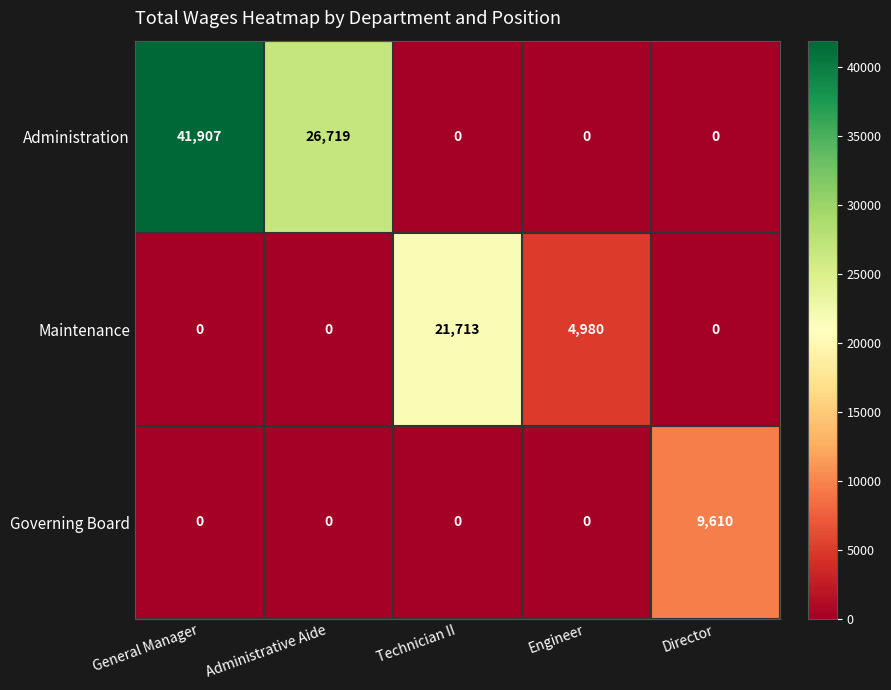

Where is Administration nearest to the value 20953?

Administrative Aide